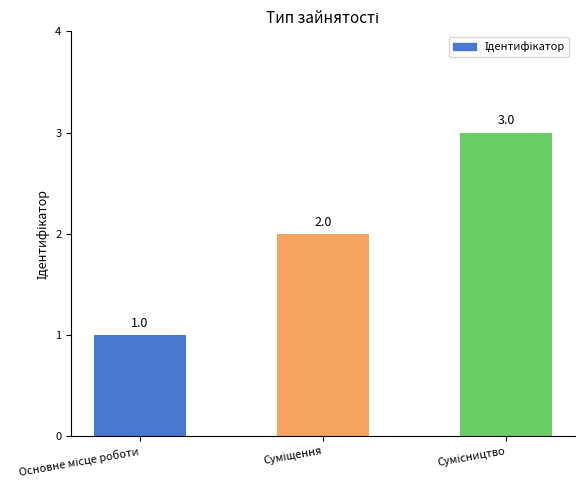

Count the values in the range 1 to 3.

3